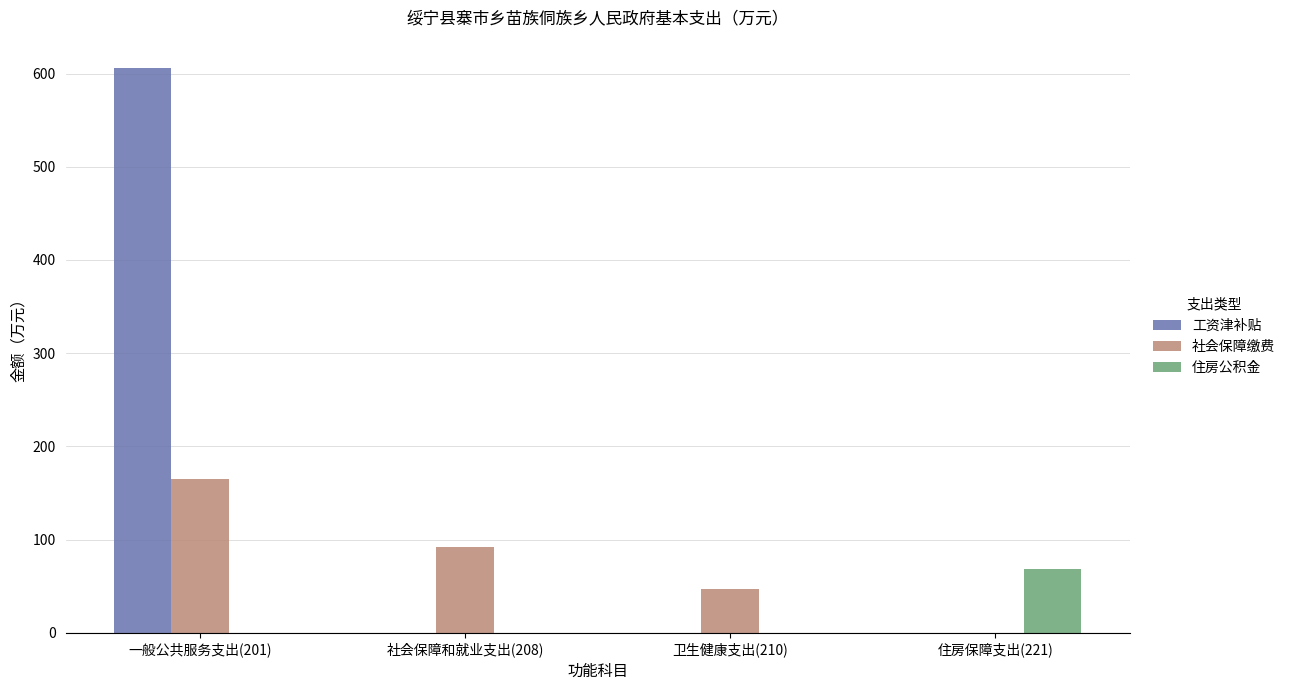

What is the sum of all 住房公积金 values?

68.7